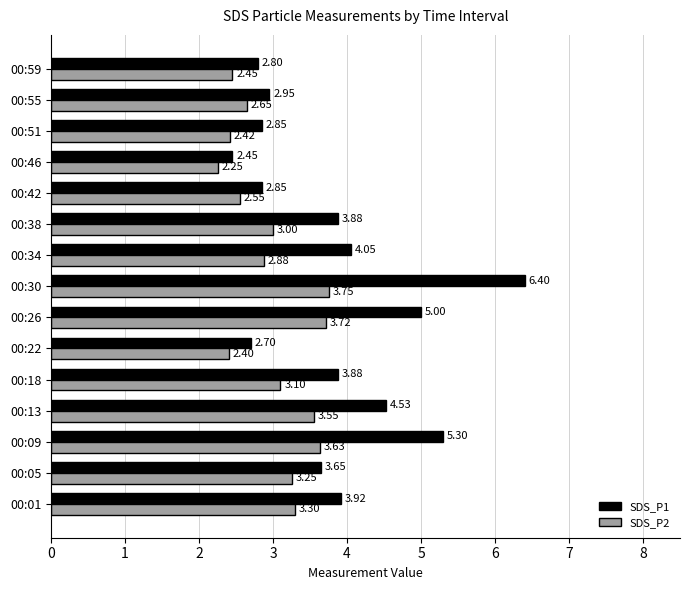

Which series has the widest spread of values?

SDS_P1